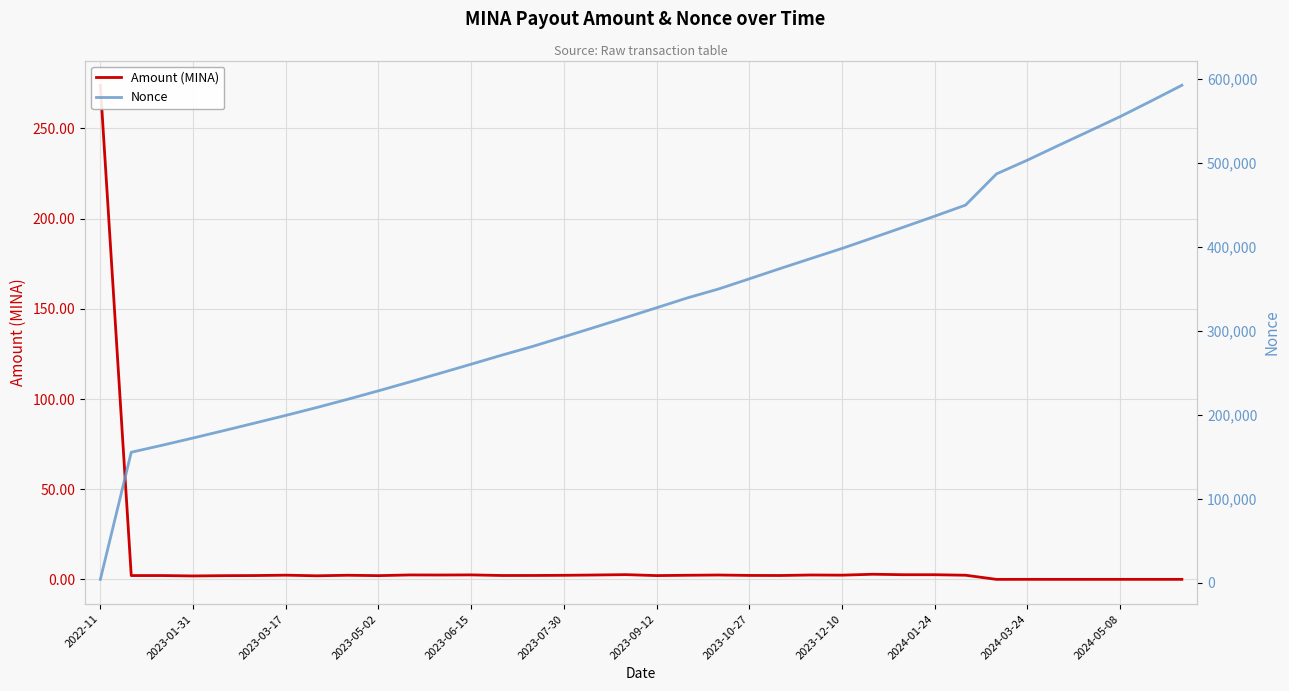

How many values in the Nonce series are below 327667?

18